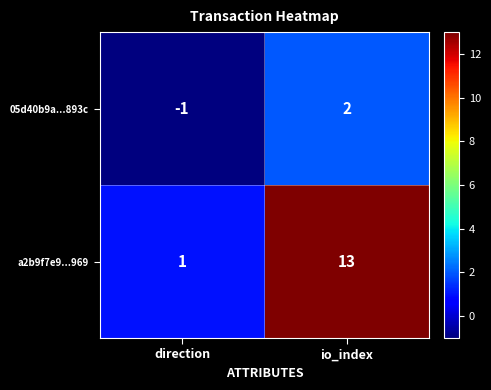

What is the greatest value displayed?

13